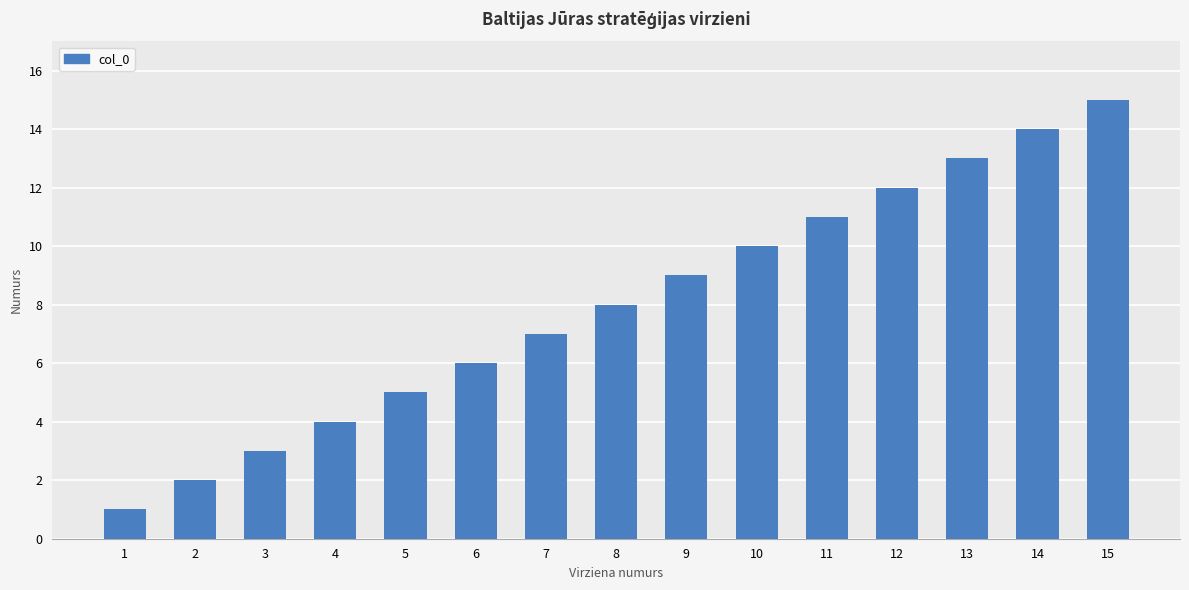

What is the value of the 1st bar from the left?

1